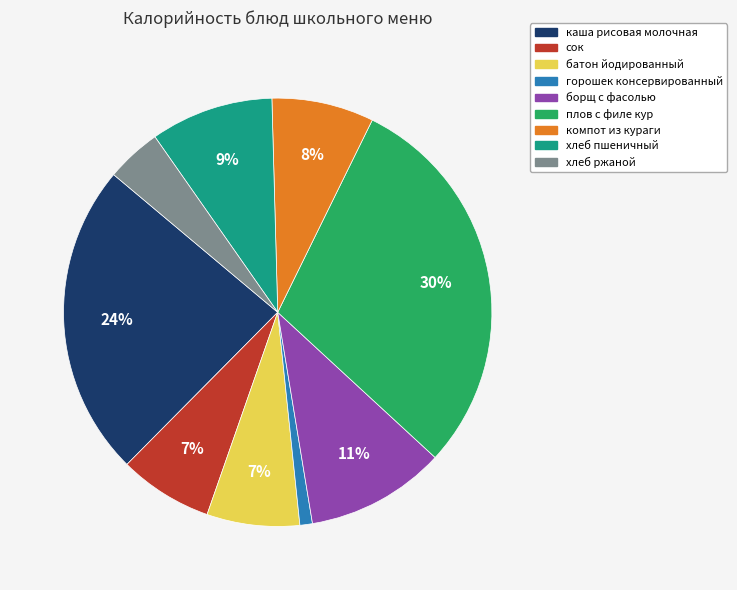

How many segments does this pie chart have?

9